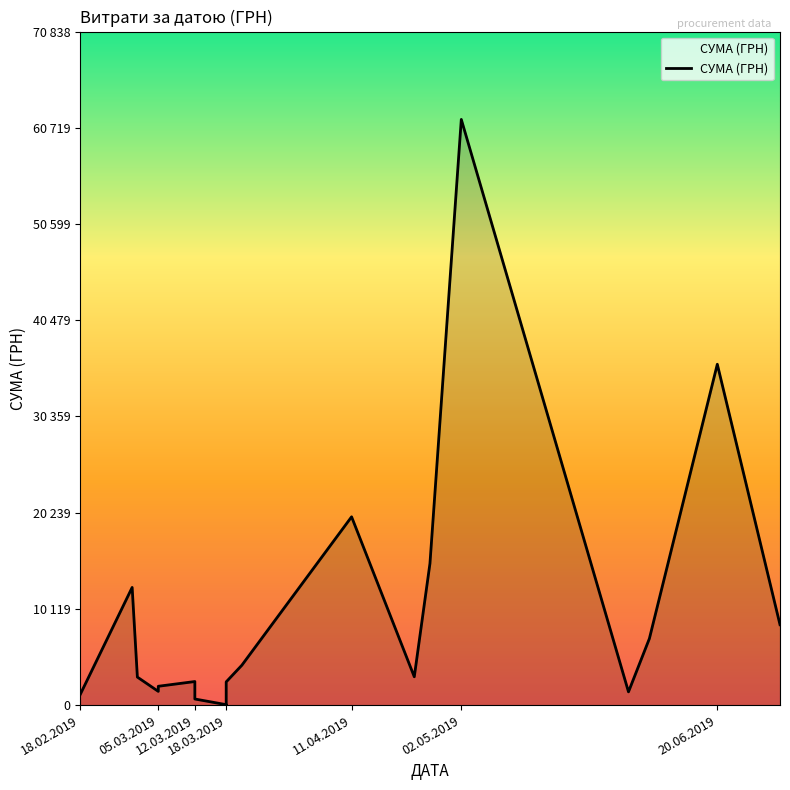

What is the greatest value displayed?

61599.0